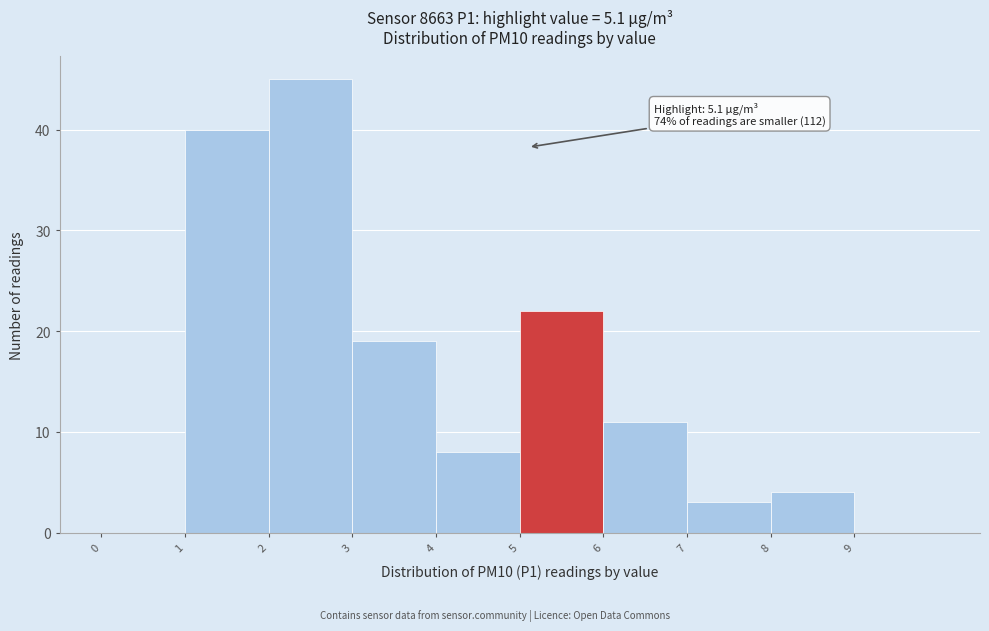

Over which range of the x-axis is the bar tallest?

2 to 3